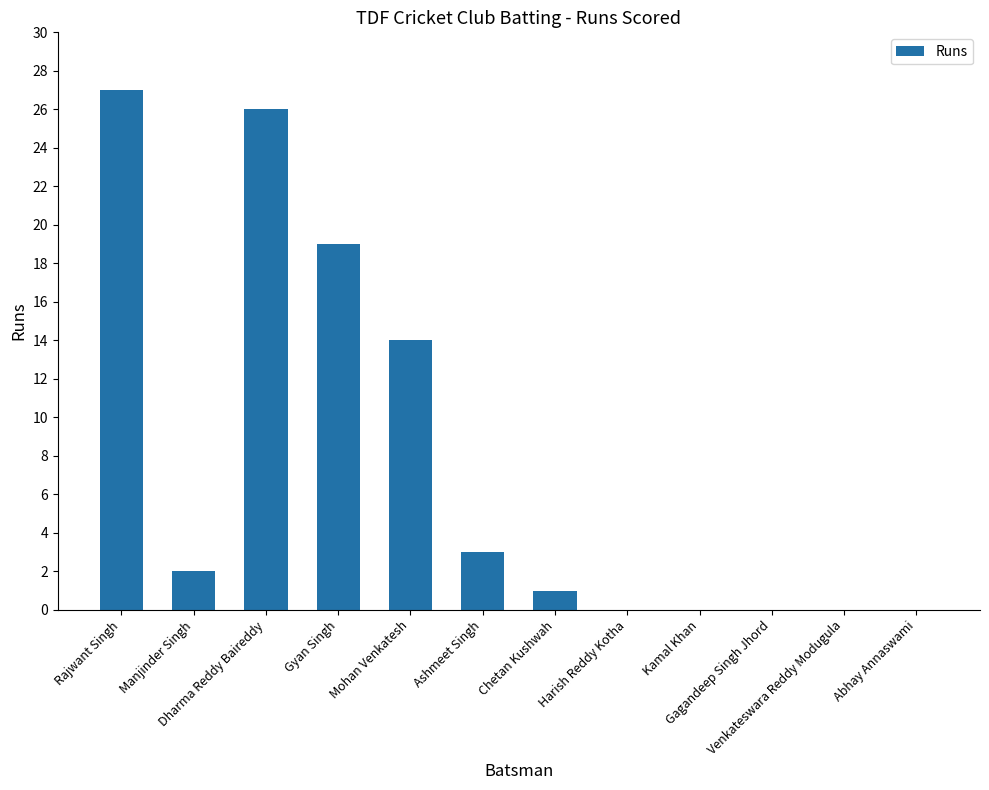

What is the sum of all values?

92